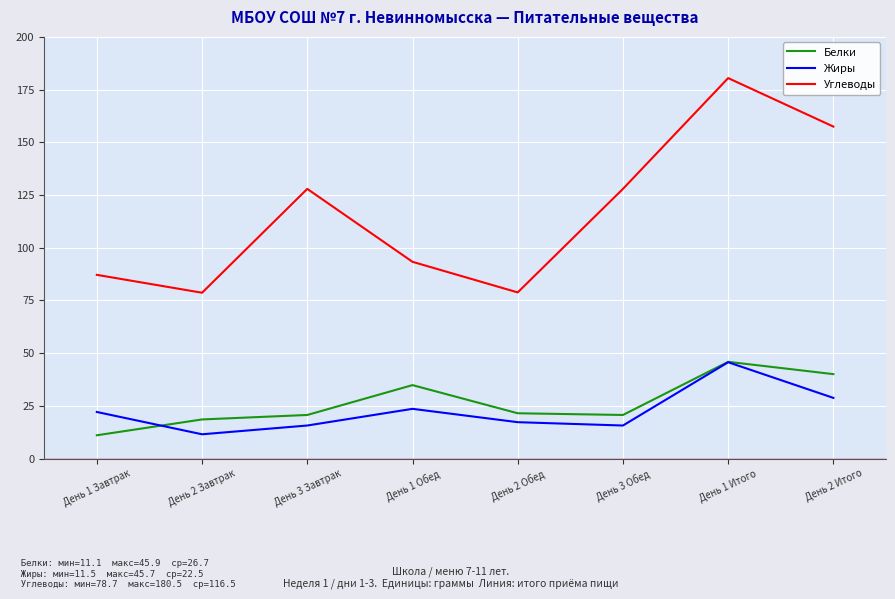

At which category is the sum across all series the highest?

День 1 Итого